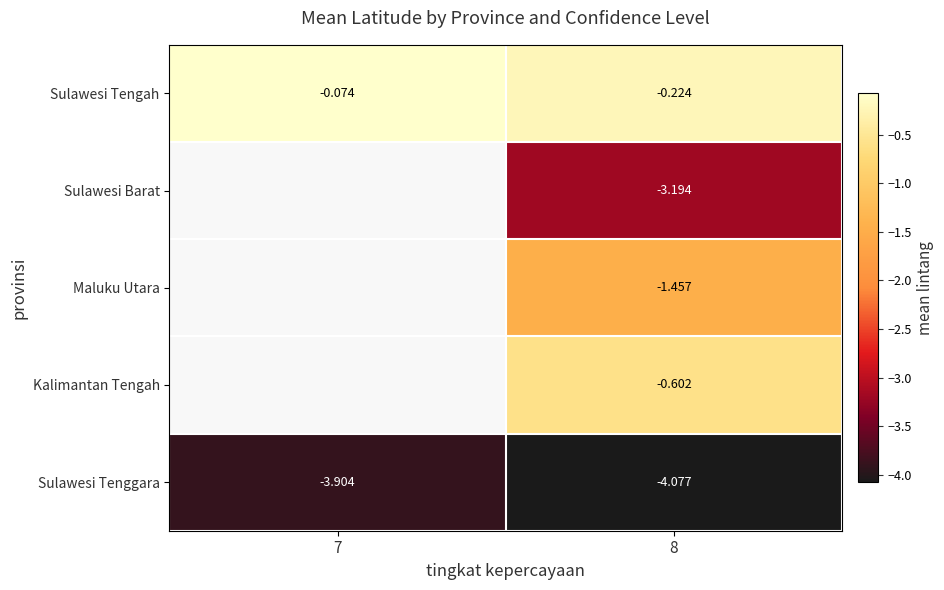

Rank the series at 8 from highest to lowest value.

Sulawesi Tengah, Kalimantan Tengah, Maluku Utara, Sulawesi Barat, Sulawesi Tenggara